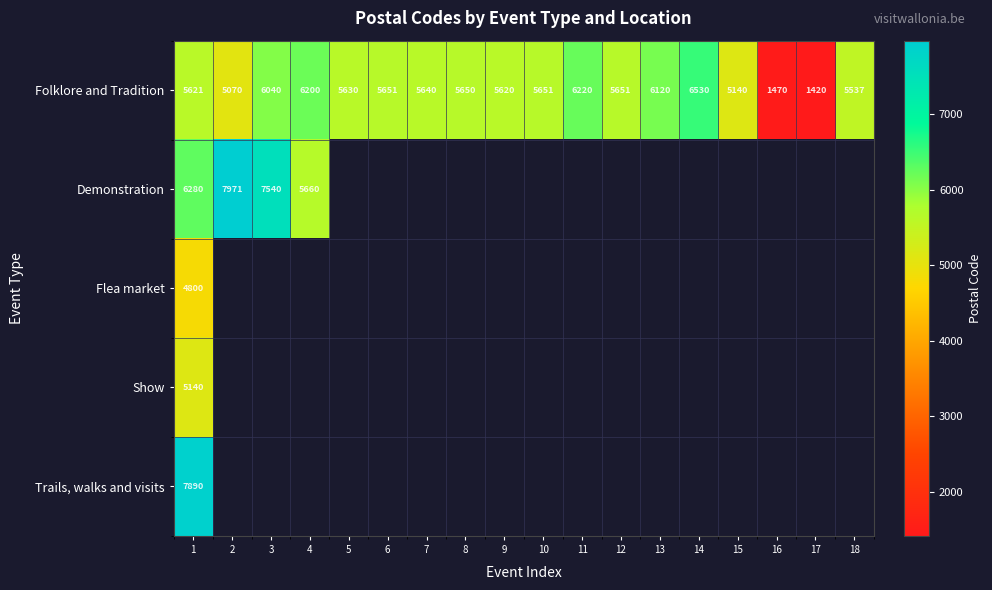

Where does the Folklore and Tradition series first go above 5650?

3